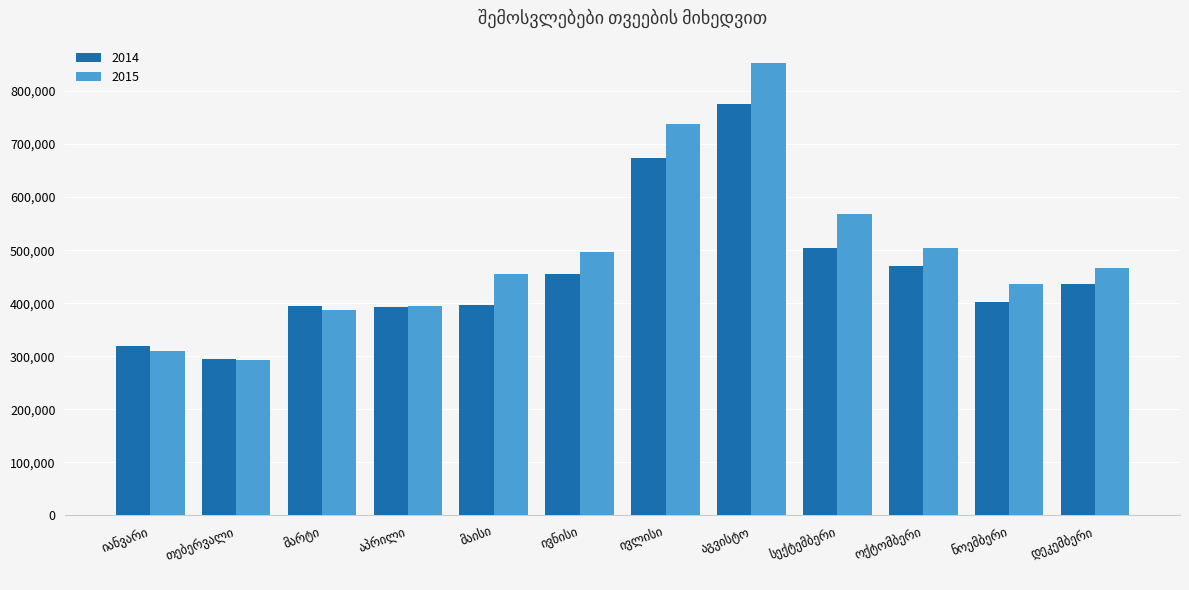

List the series in order of their peak value, lowest first.

2014, 2015